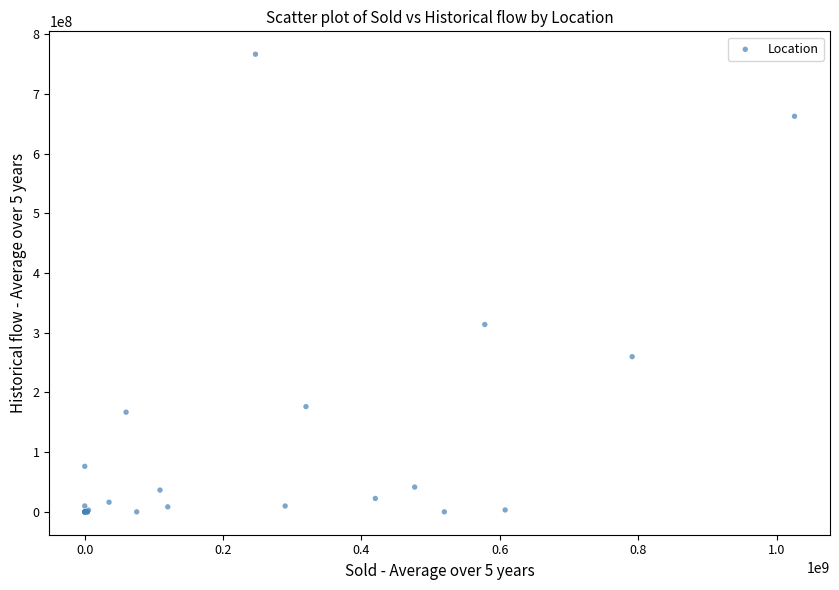

What Y value in the scatter plot is closest to 383367876?

313903458.5